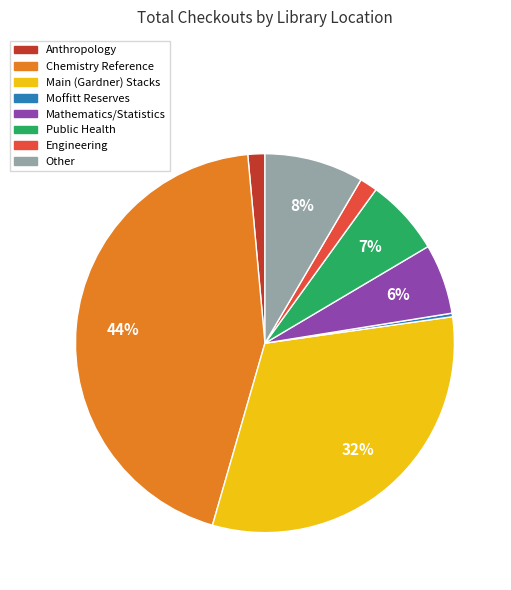

Do Main (Gardner) Stacks and Mathematics/Statistics together represent more than half of the pie?

No